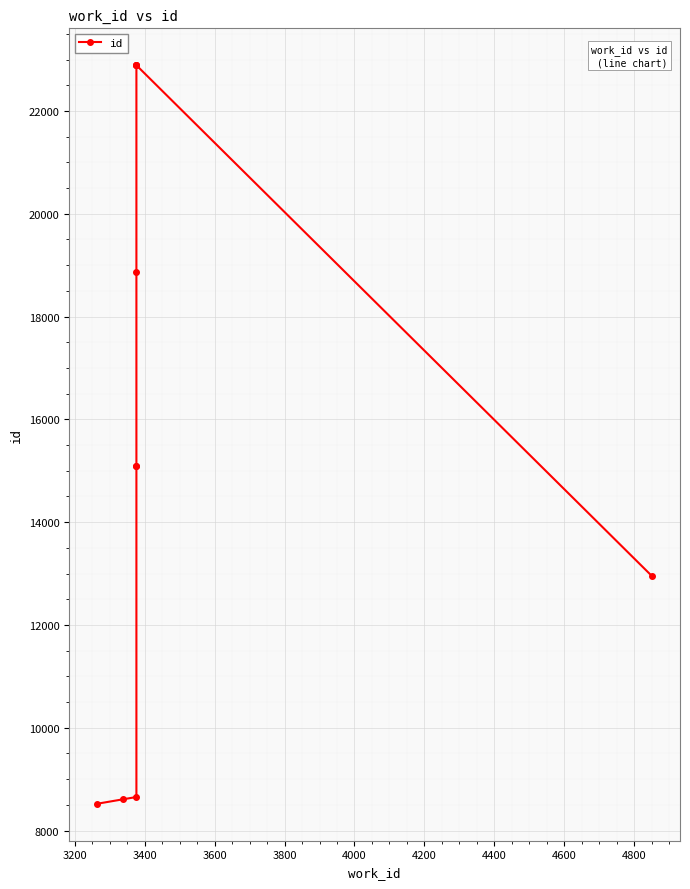

The value at 3600 is 27142. True or false?

False